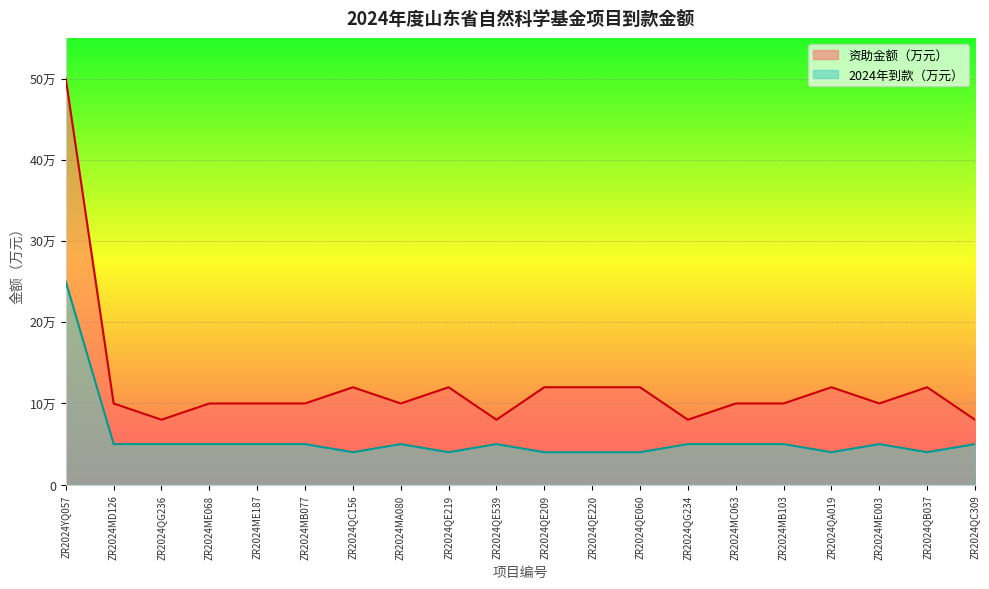

What is the maximum value for 资助金额（万元）?

50